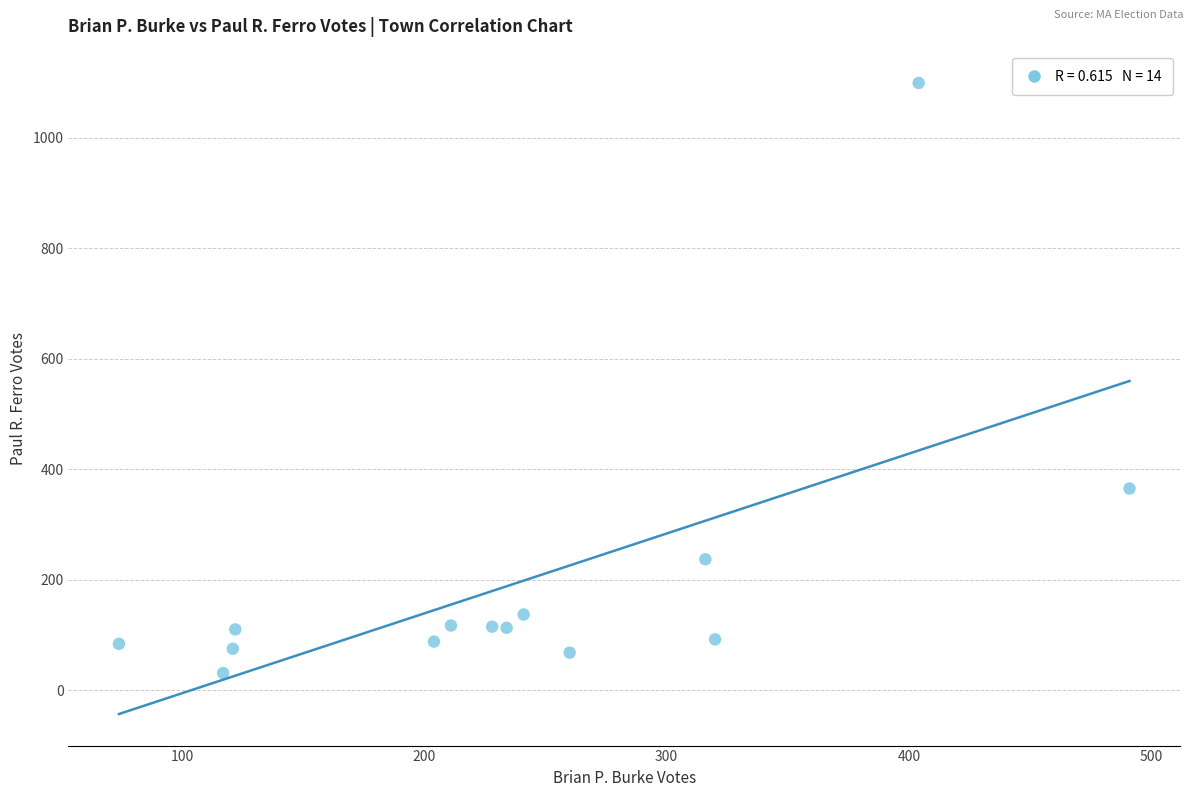

What is the range of Y values (max minus min)?

1068